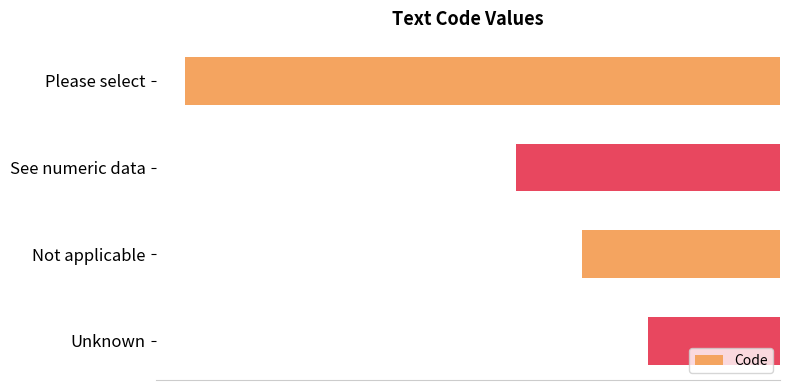

What is the maximum value shown in the chart?

-2